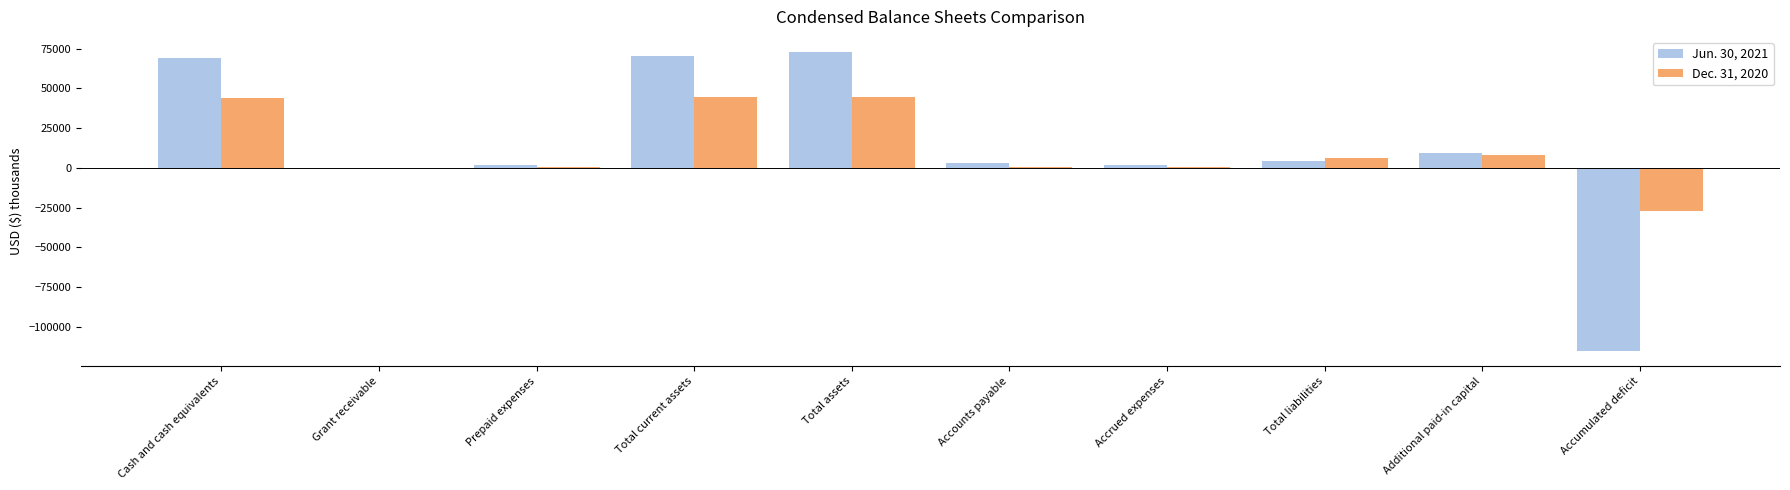

What is the total value across all series at Total liabilities?

10885